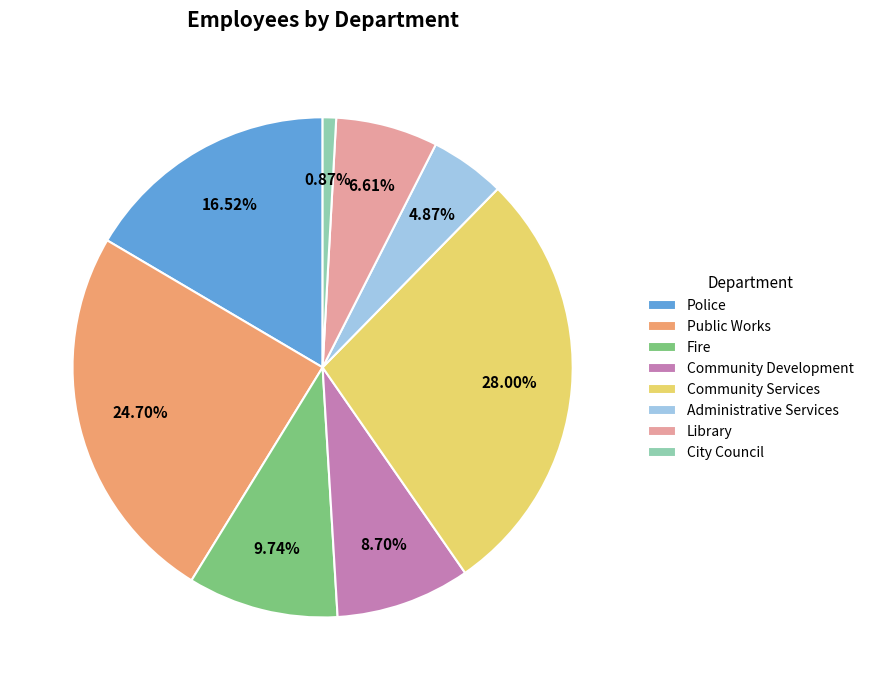

True or false: Library accounts for 1% of the total.

False